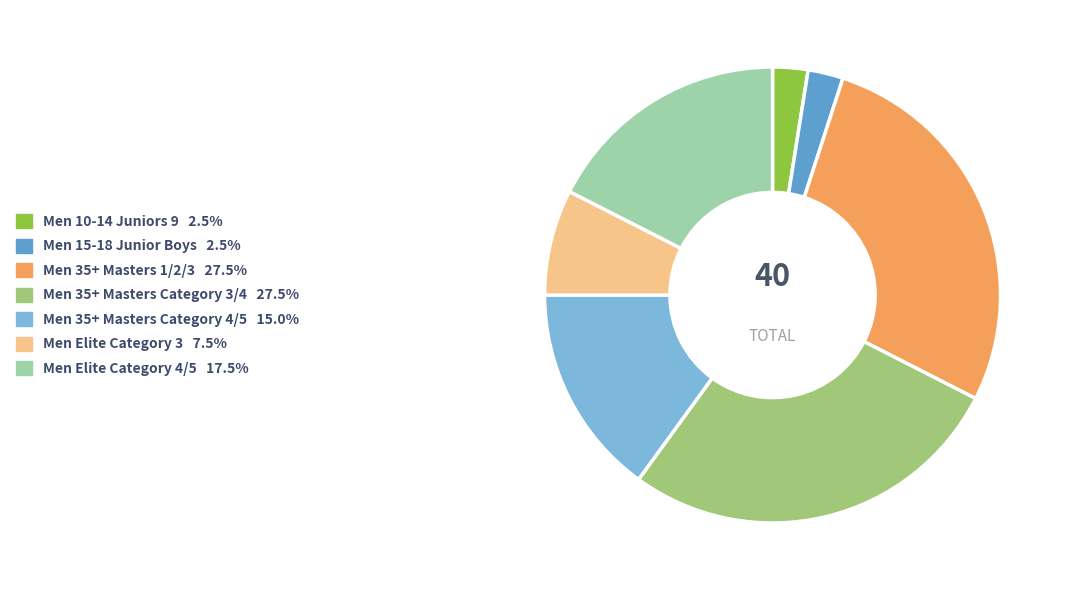

Is the sum of Men 35+ Masters Category 4/5 and Men 15-18 Junior Boys greater than half?

No